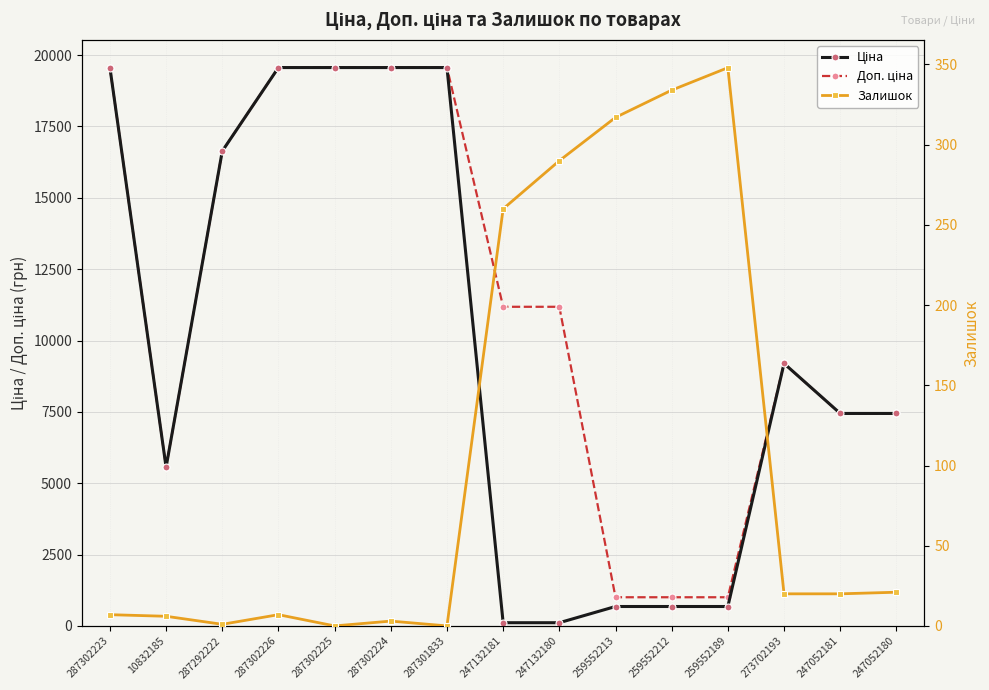

True or false: Доп. ціна and Залишок cross at least once.

False